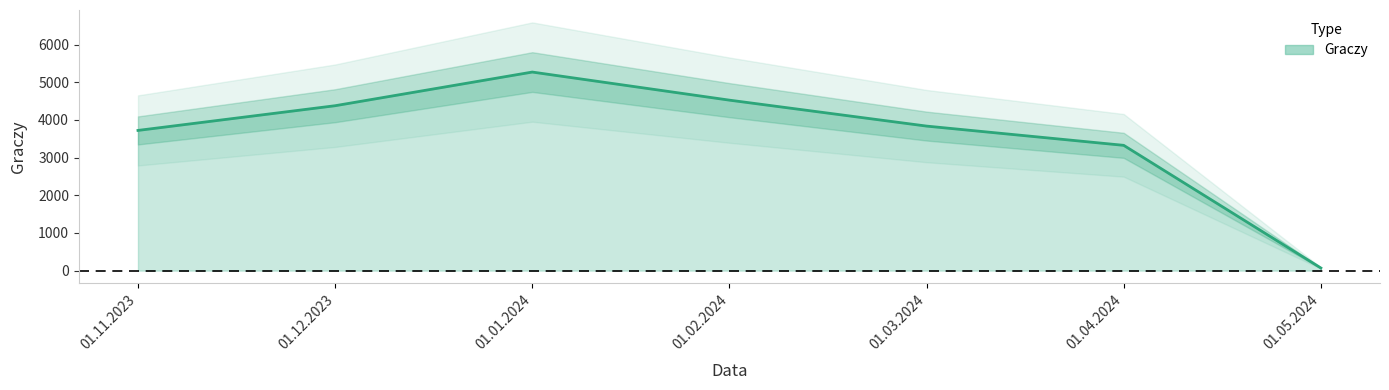

What is the smallest value displayed?

70